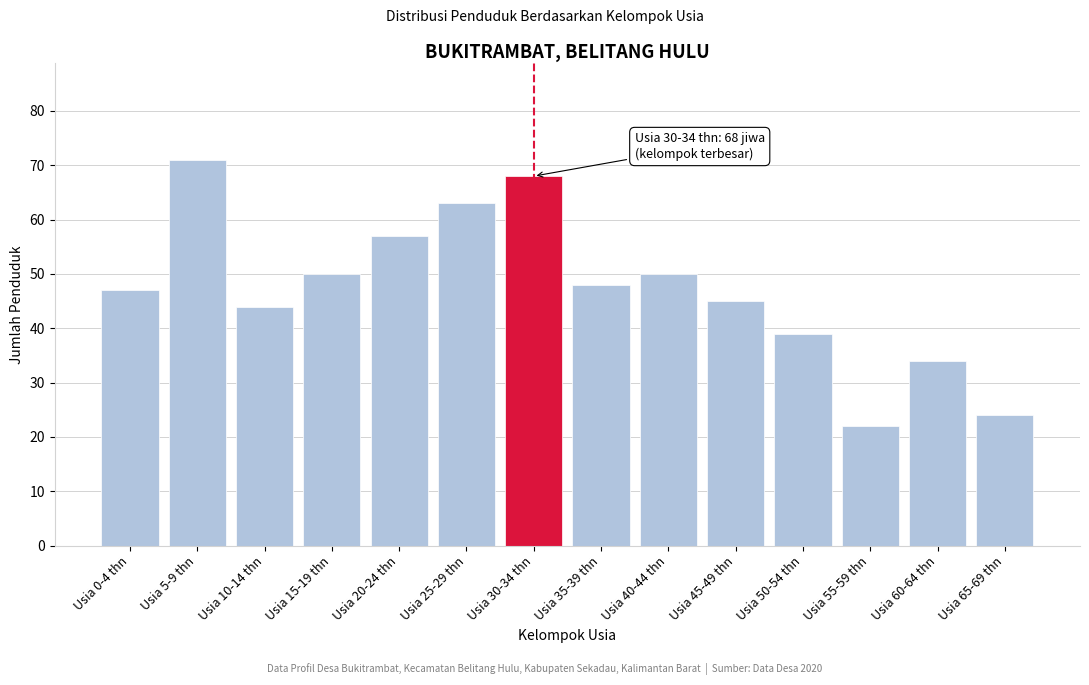

Reading left to right, transcribe all the data shown in this chart.

Usia 0-4 thn=47	Usia 5-9 thn=71	Usia 10-14 thn=44	Usia 15-19 thn=50	Usia 20-24 thn=57	Usia 25-29 thn=63	Usia 30-34 thn=68	Usia 35-39 thn=48	Usia 40-44 thn=50	Usia 45-49 thn=45	Usia 50-54 thn=39	Usia 55-59 thn=22	Usia 60-64 thn=34	Usia 65-69 thn=24